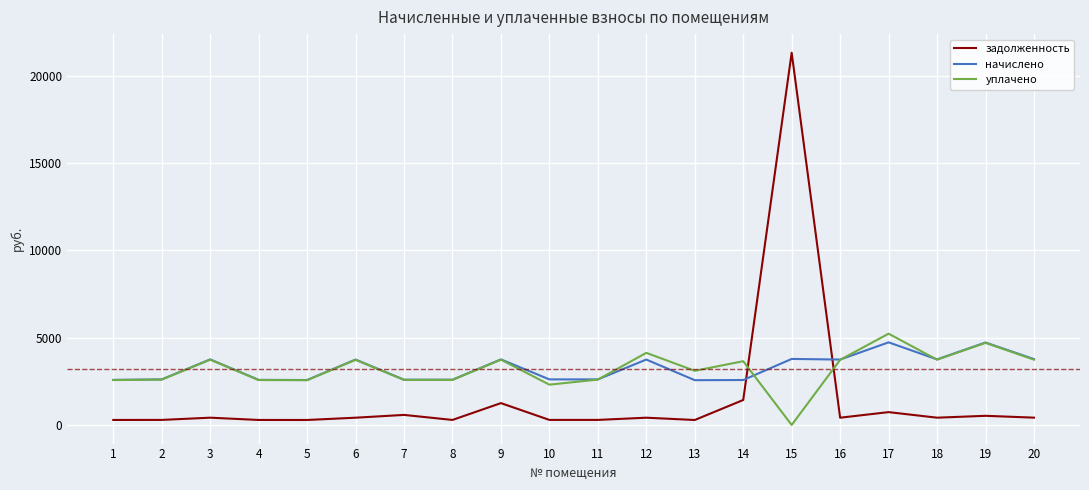

Which series has the widest spread of values?

задолженность